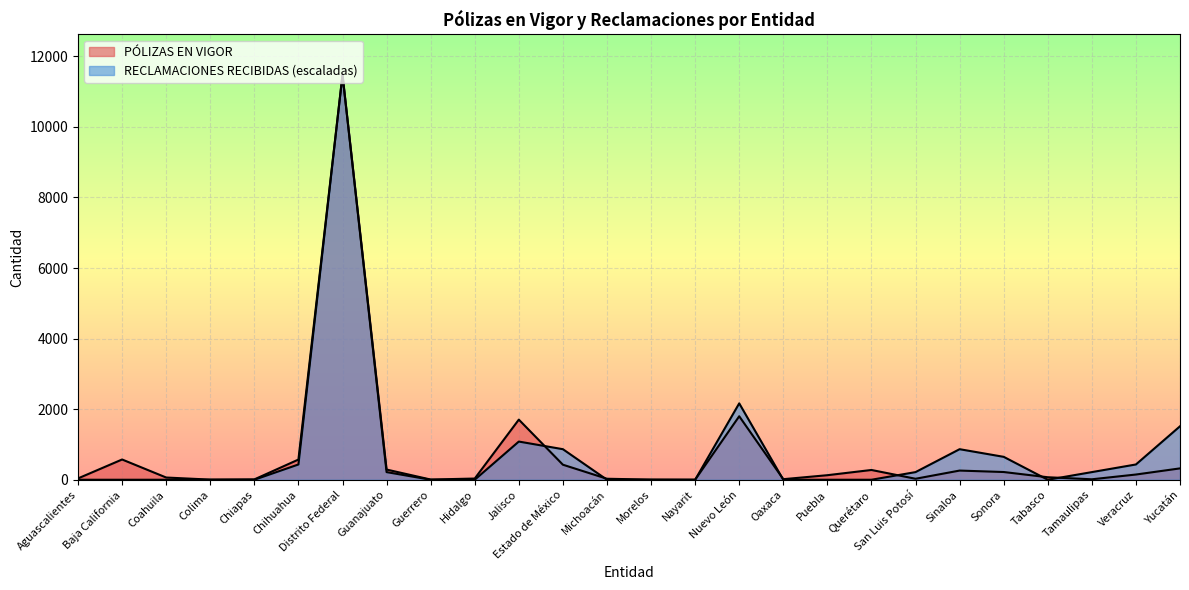

Read the PÓLIZAS EN VIGOR value at Querétaro.

277.0